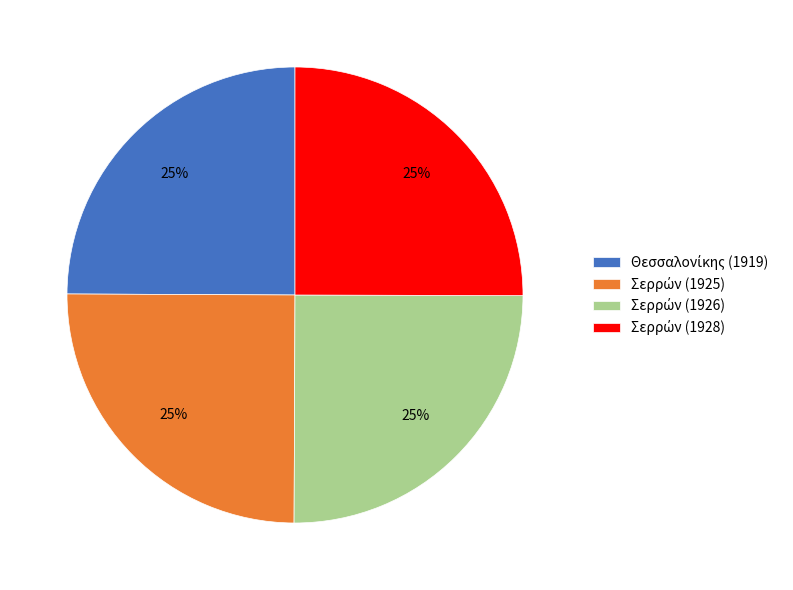

How many segments does this pie chart have?

4